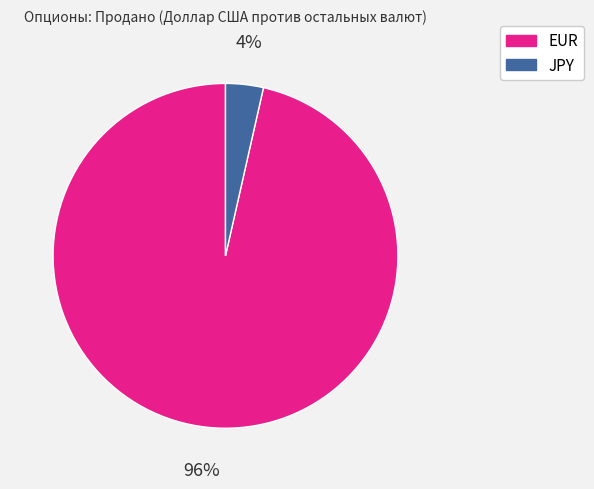

To the nearest percent, what is the combined percentage of EUR and JPY?

100%